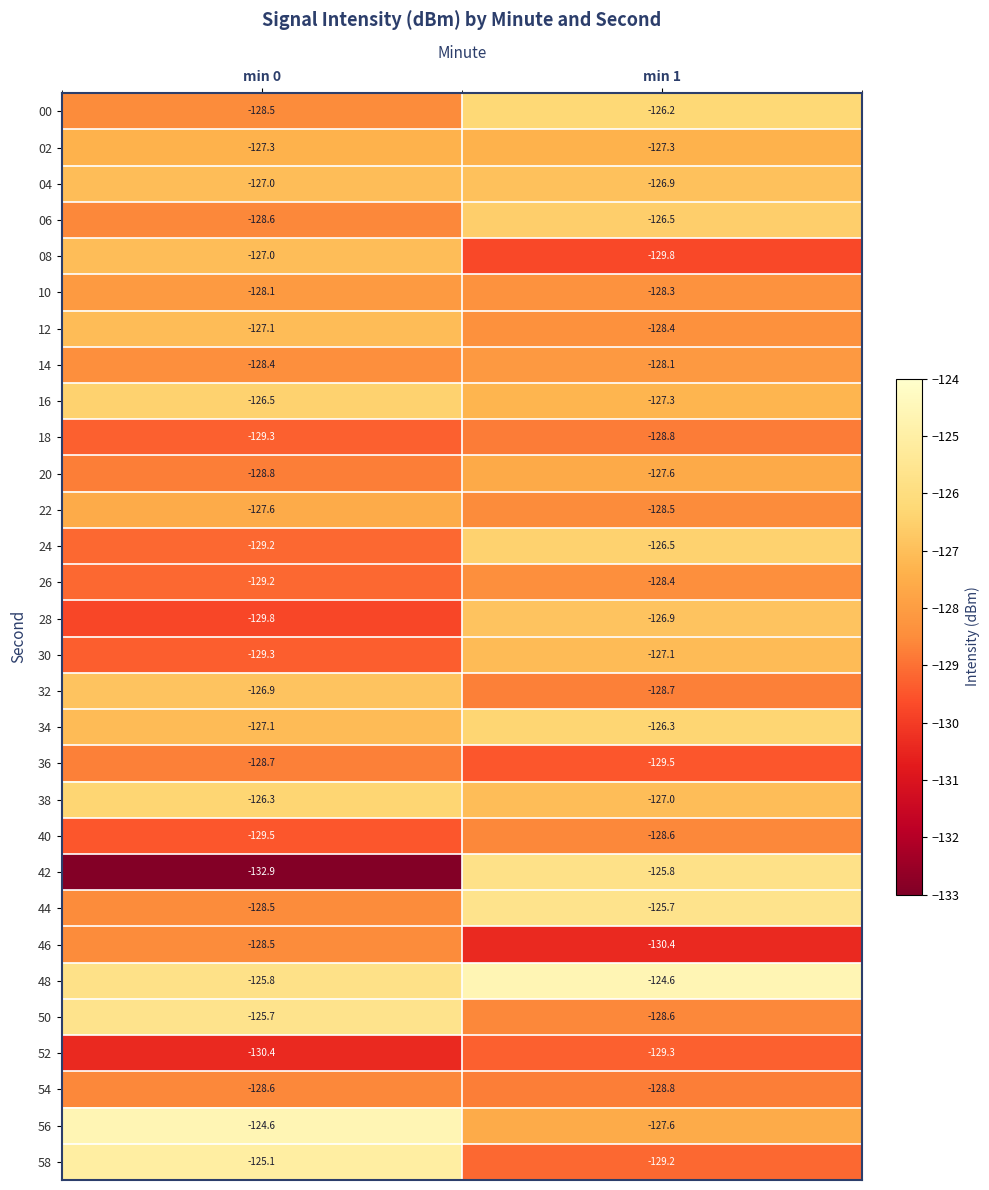

What is the sum of the 16 values at min 1 and min 0?

-253.8